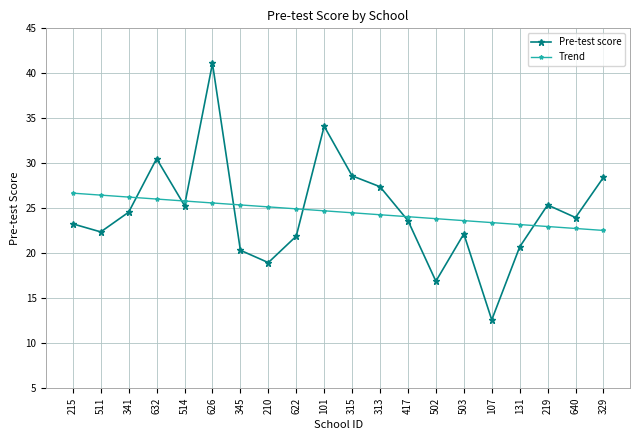

Read the Trend value at 101.

24.7